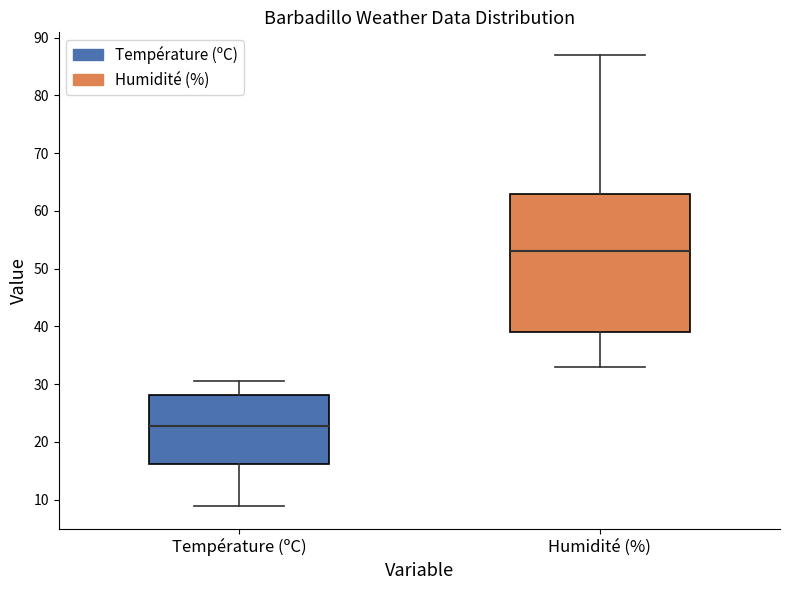

Reading left to right, transcribe this box plot: for each box, give where its median line is, the range the box spans, and where its two whiskers end, as read against the y-axis. The values are not printed on the chart, so give them approximately, as read against the axis.

Température (ºC): median 23, box 16 to 28, whiskers 9 to 31
Humidité (%): median 53, box 39 to 63, whiskers 33 to 87